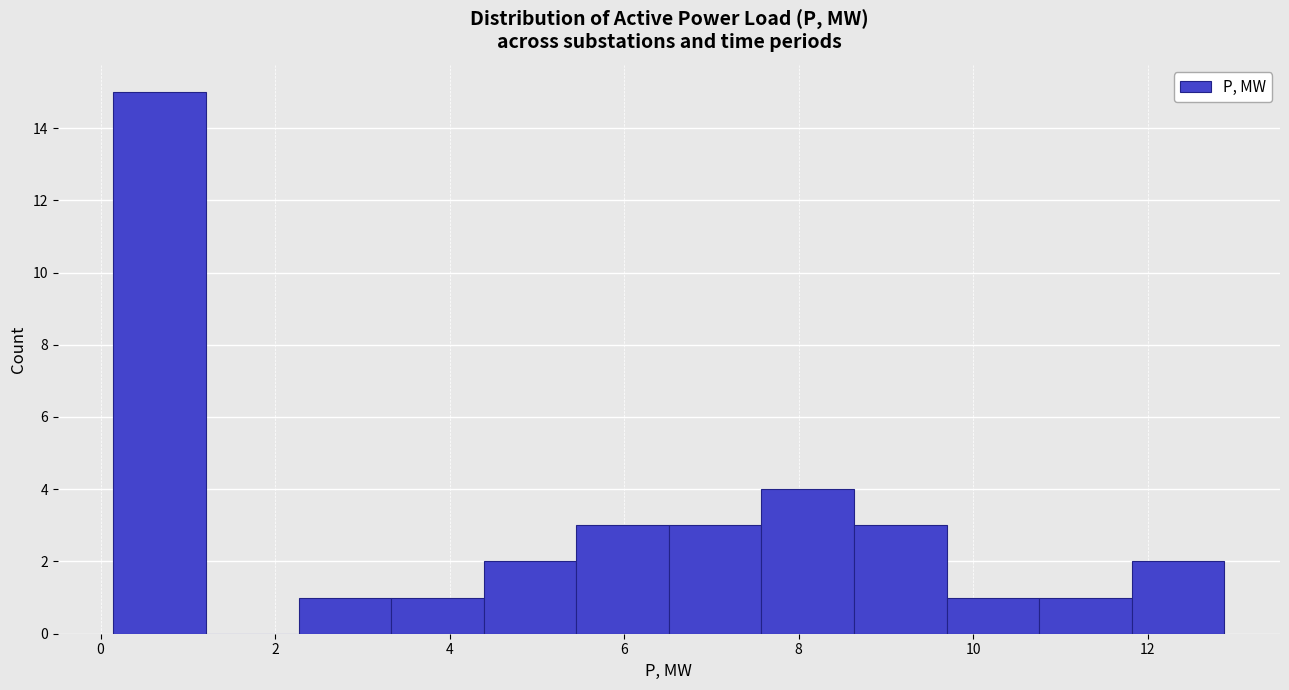

Reading left to right, transcribe this chart: for each bar, give the range it covers on the x-axis and its height. Neither the bar edges nor the heights are printed on the chart, so give them approximately, as read against the axes.

0.2 to 1.2: 15
1.2 to 2.2: 0
2.2 to 3.4: 1
3.4 to 4.4: 1
4.4 to 5.4: 2
5.4 to 6.6: 3
6.6 to 7.6: 3
7.6 to 8.6: 4
8.6 to 9.6: 3
9.6 to 10.8: 1
10.8 to 11.8: 1
11.8 to 12.8: 2